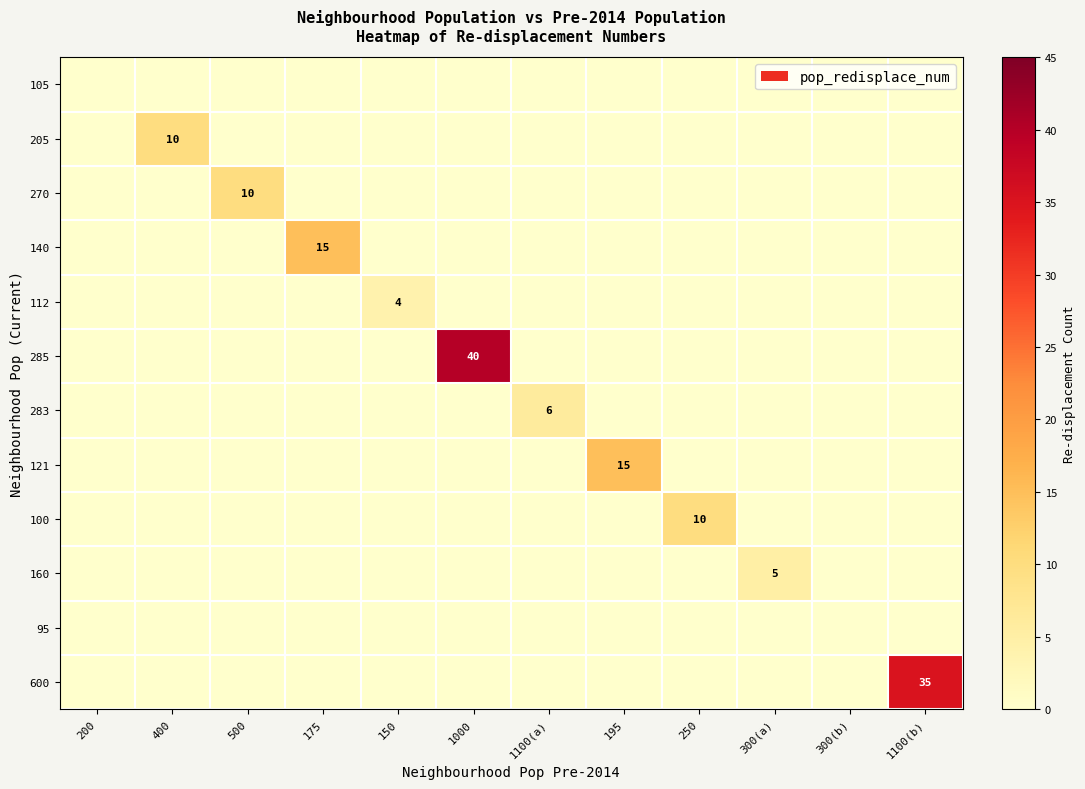

Is it true that 600 equals 0 at 175?

True